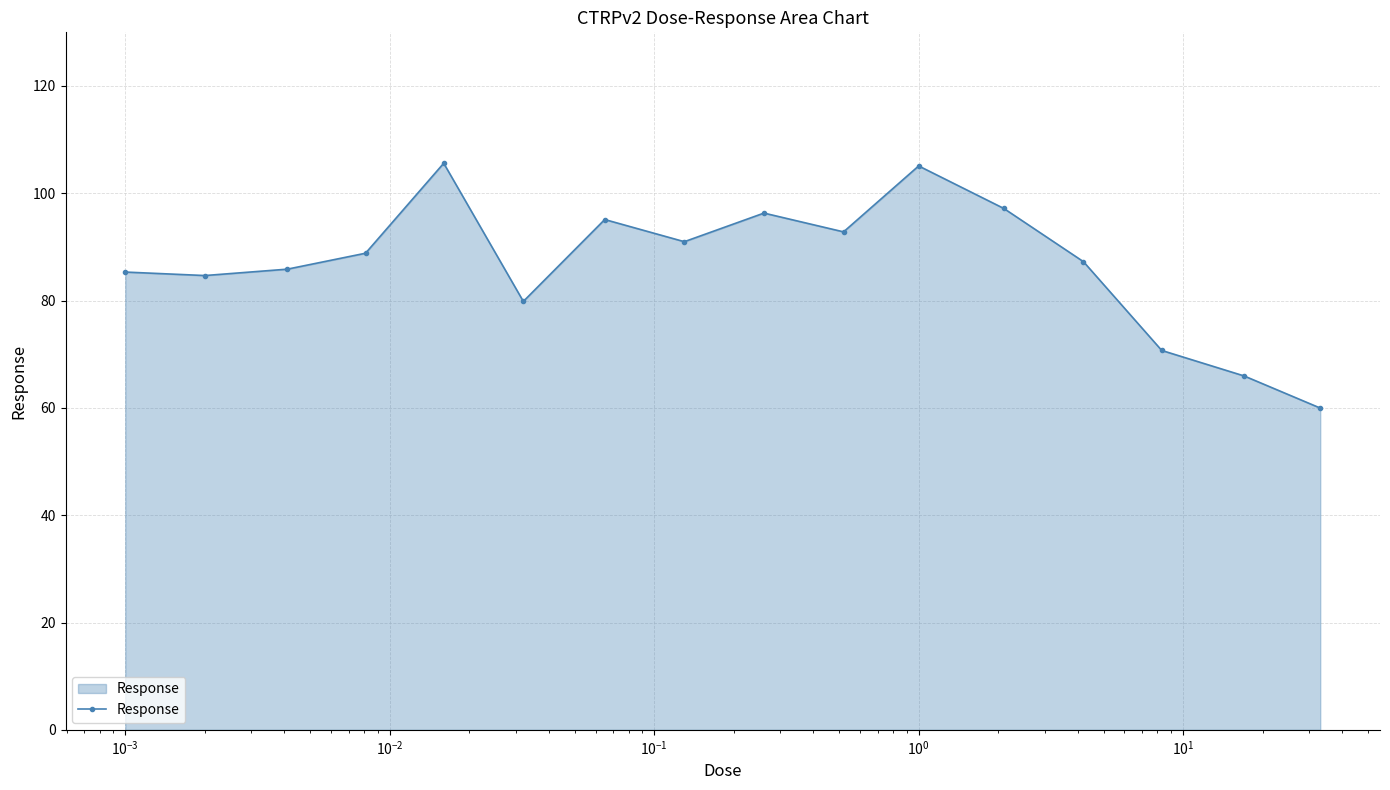

What is the smallest value displayed?

60.0